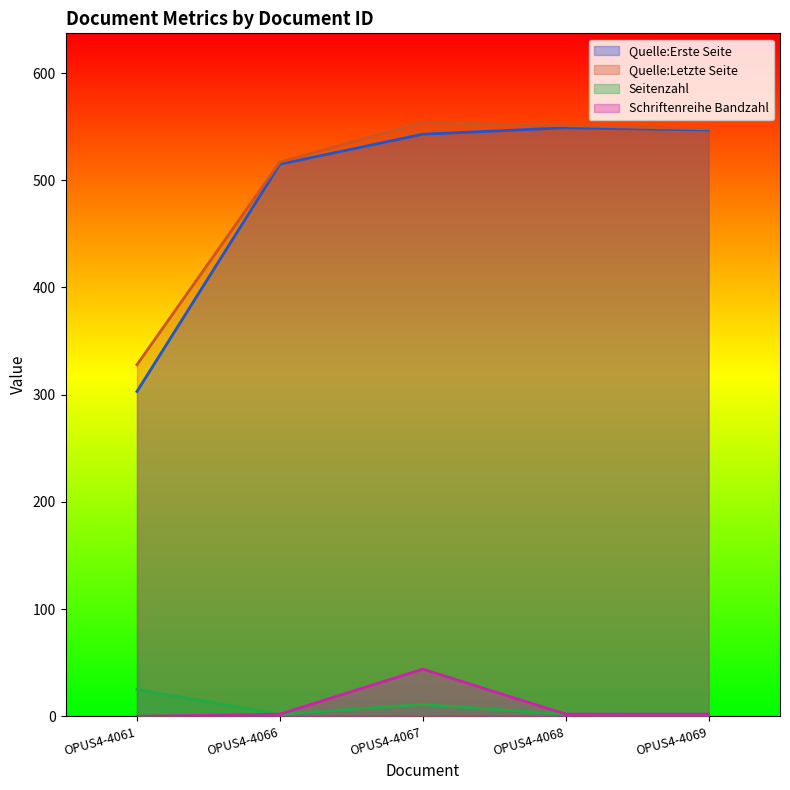

What is the difference between the maximum and minimum values in the Quelle:Erste Seite series?

246